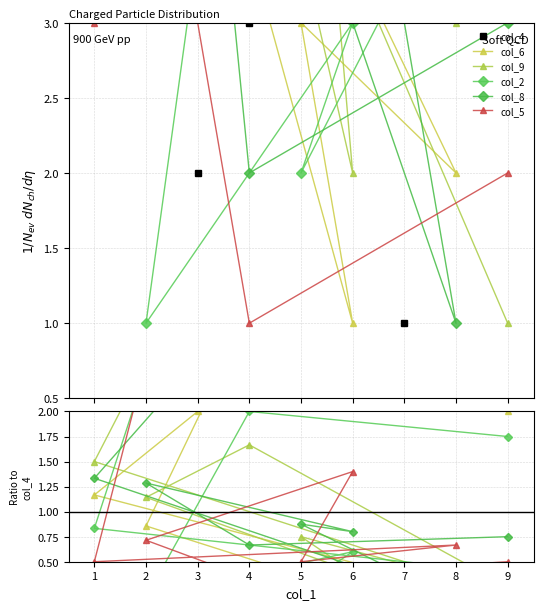

Rank the series by their maximum value, from highest to lowest.

col_4, col_2, col_5, col_8, col_6, col_9